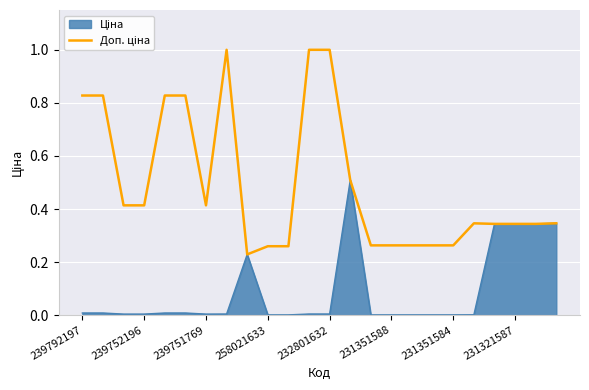

Reading left to right, what are all the values shown in this chart?

0.8	0.8	0.4	0.4	0.8	0.8	0.4	1.0	0.2	0.3	0.3	1.0	1.0	0.5	0.3	0.3	0.3	0.3	0.3	0.3	0.3	0.3	0.3	0.3